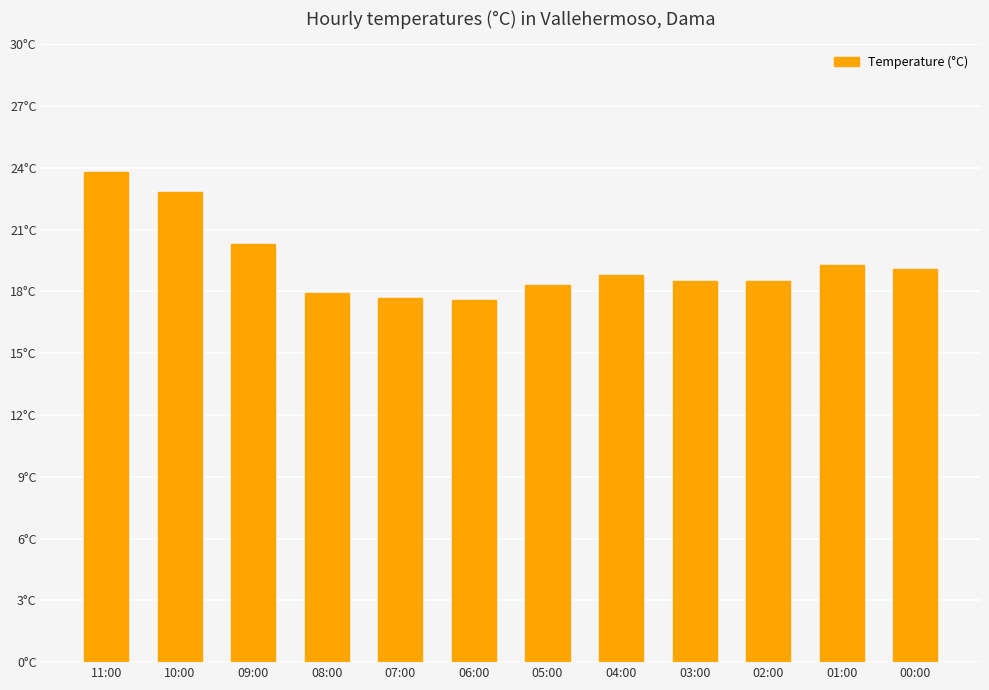

Rank the categories by value from highest to lowest.

11:00, 10:00, 09:00, 01:00, 00:00, 04:00, 03:00, 02:00, 05:00, 08:00, 07:00, 06:00